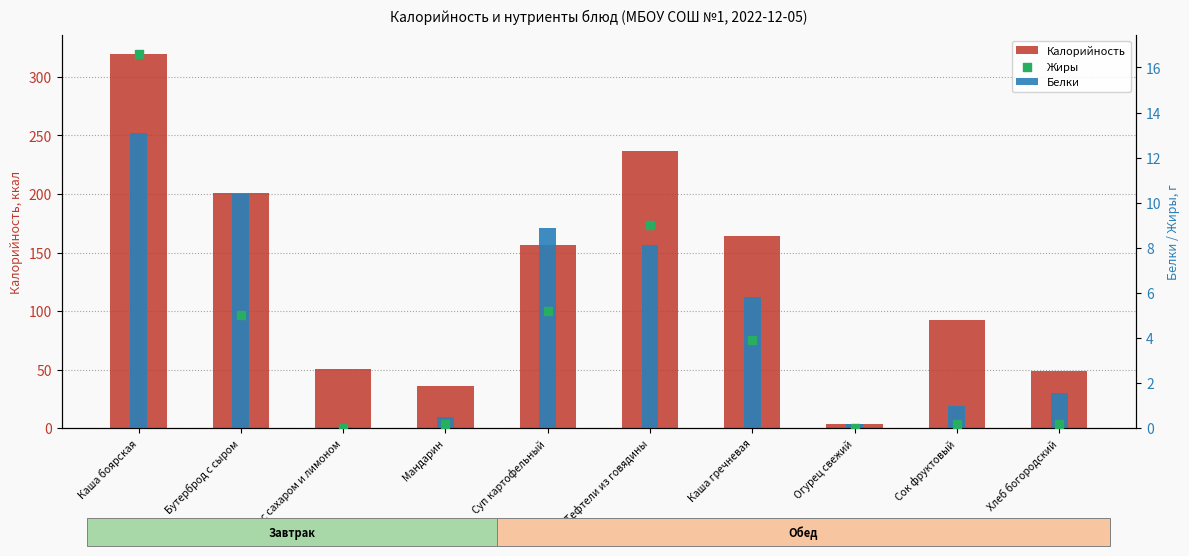

At which category is the sum across all series the highest?

Каша боярская